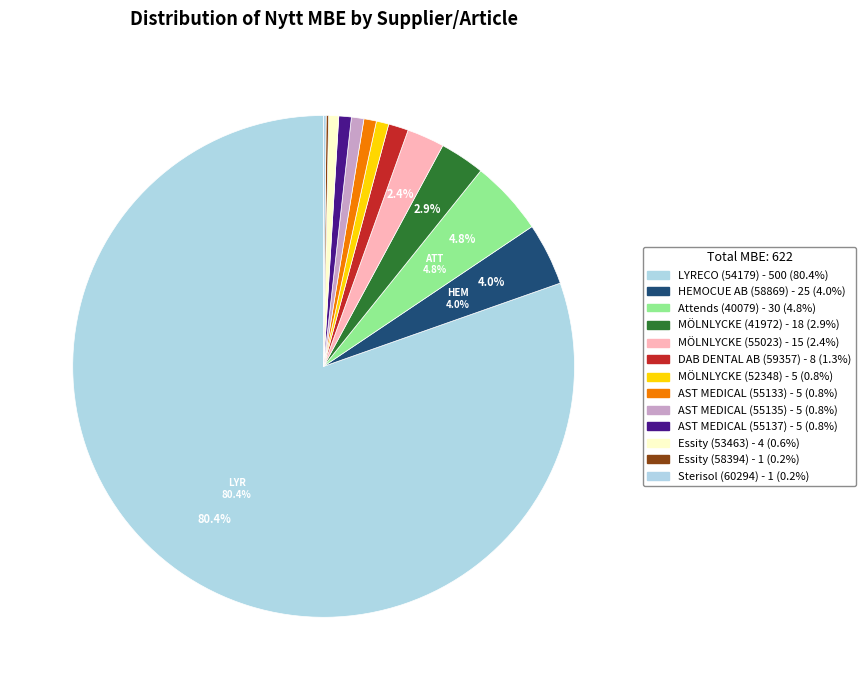

Which category has the smallest portion of the pie?

Essity (58394)